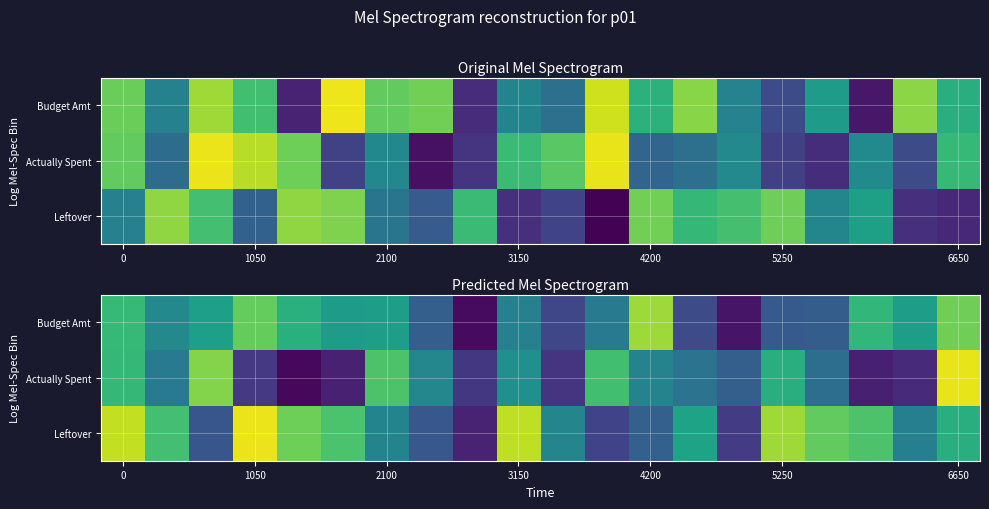

At which category is the sum across all series the highest?

6650